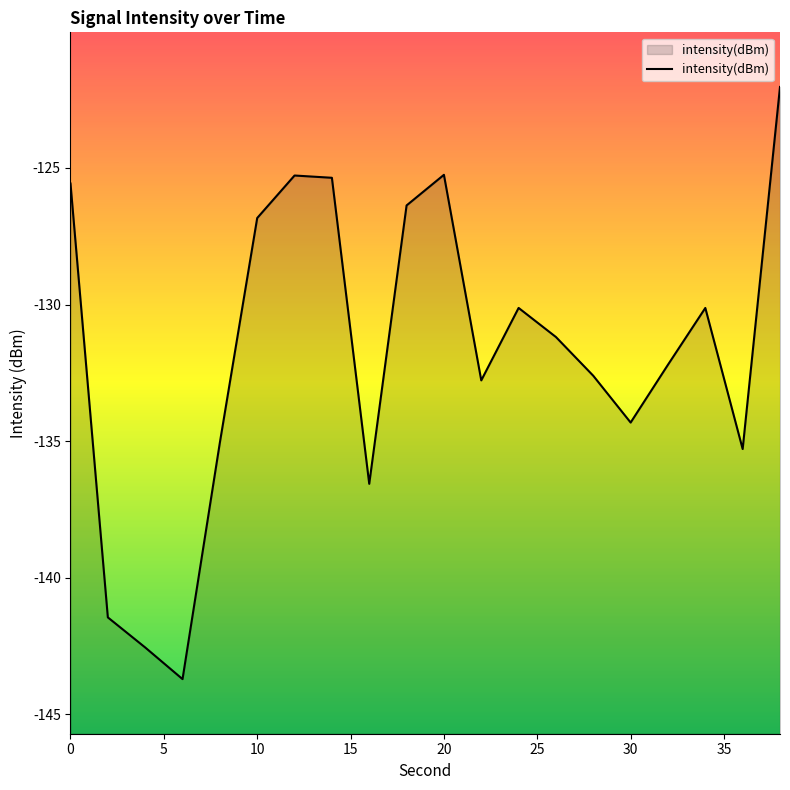

What is the smallest value displayed?

-143.7